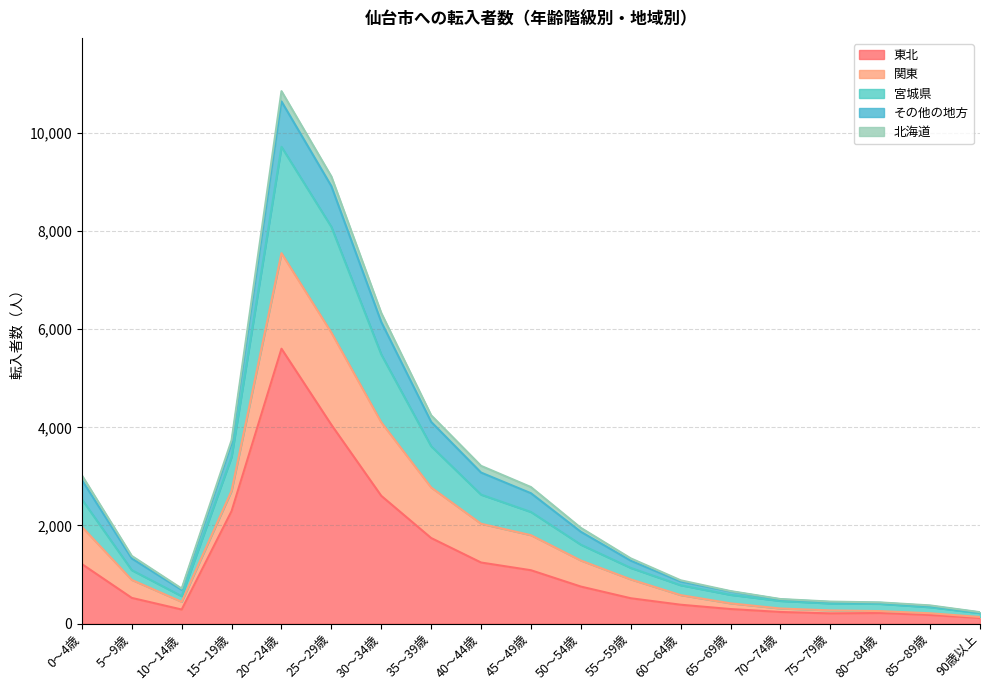

Where is 東北 nearest to the value 2858?

30～34歳